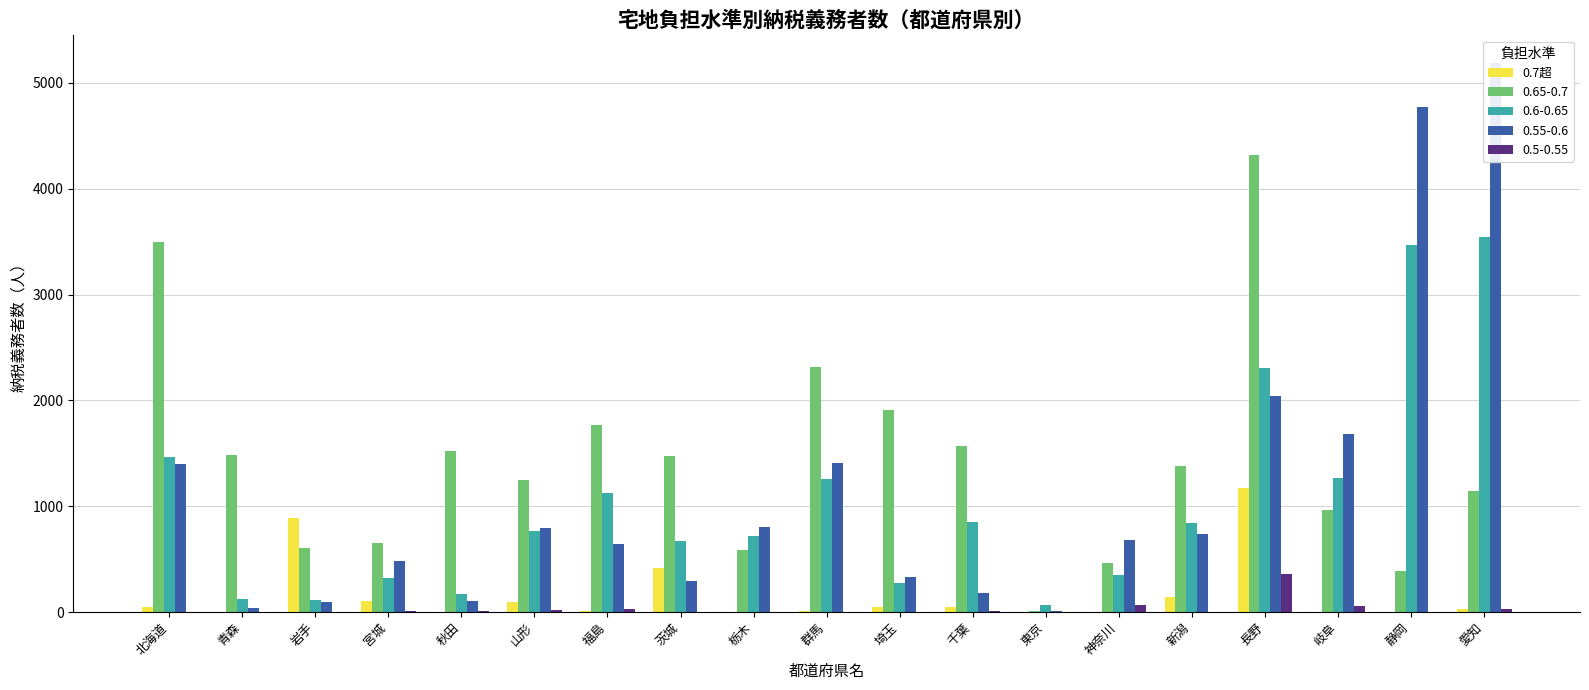

The chart shows a value of 1 at 岐阜. True or false?

False